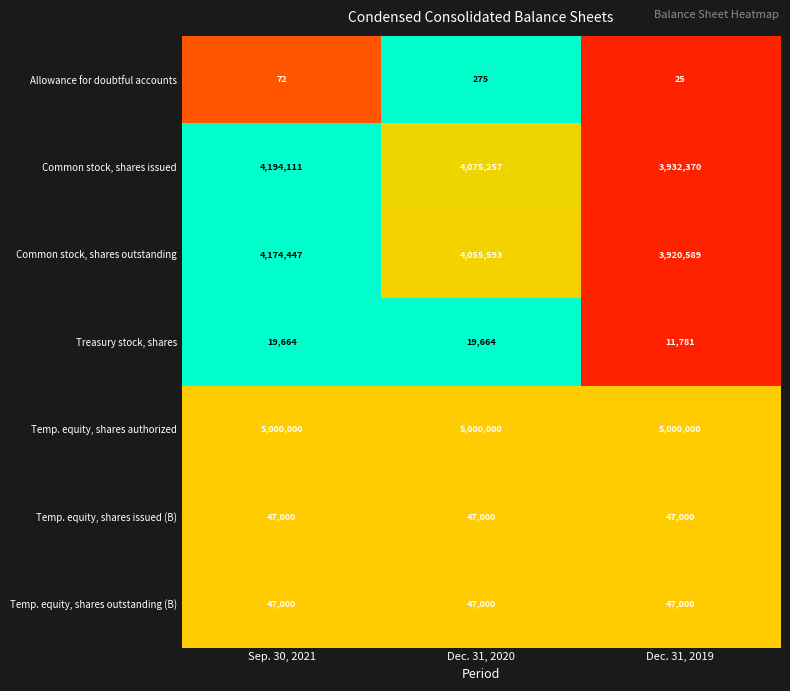

Which series has the largest range (max minus min)?

Common stock, shares issued